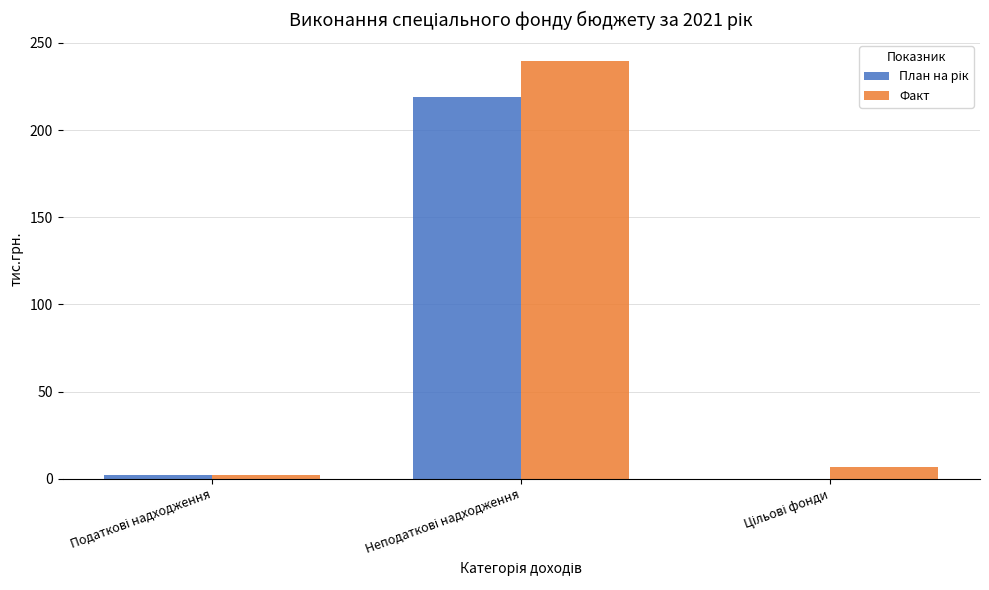

What is the greatest value displayed?

239.8